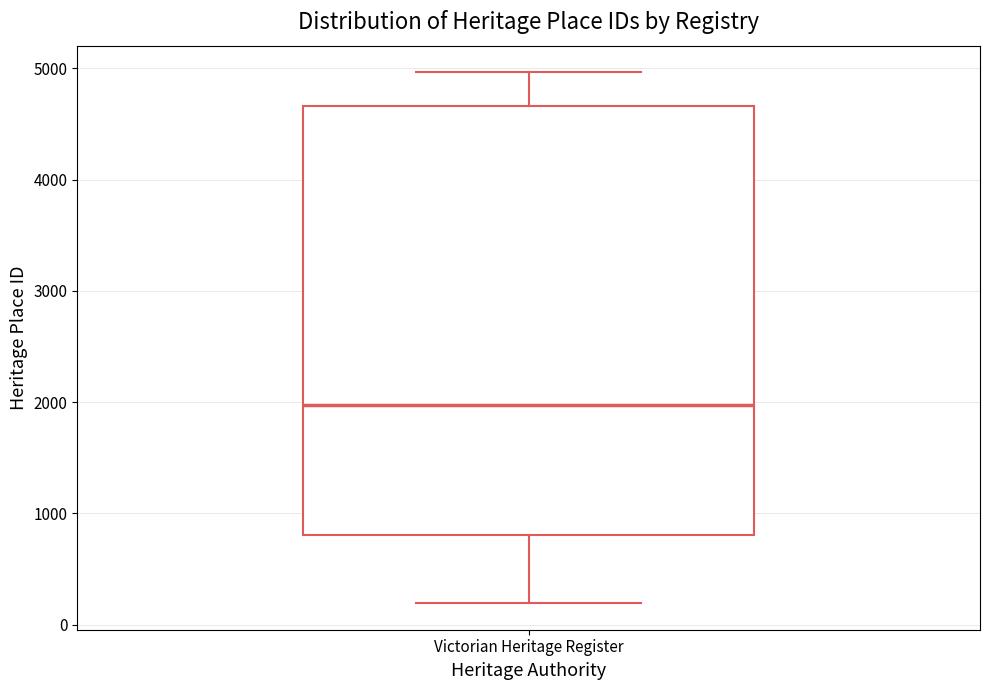

Where does the median line of the box for Victorian Heritage Register sit on the y-axis? The values are not printed on the chart, so give them approximately, as read against the axis.

2000